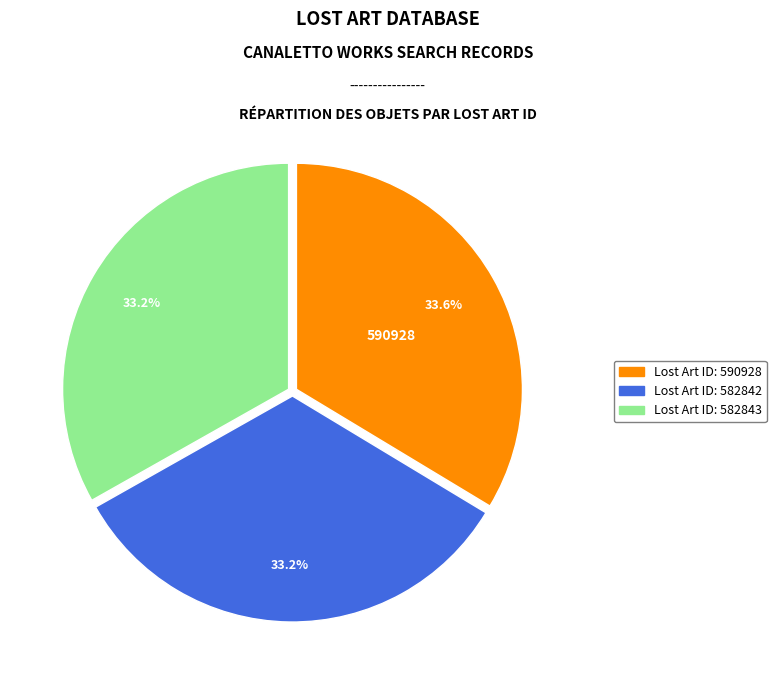

Is there a majority slice in this chart?

No